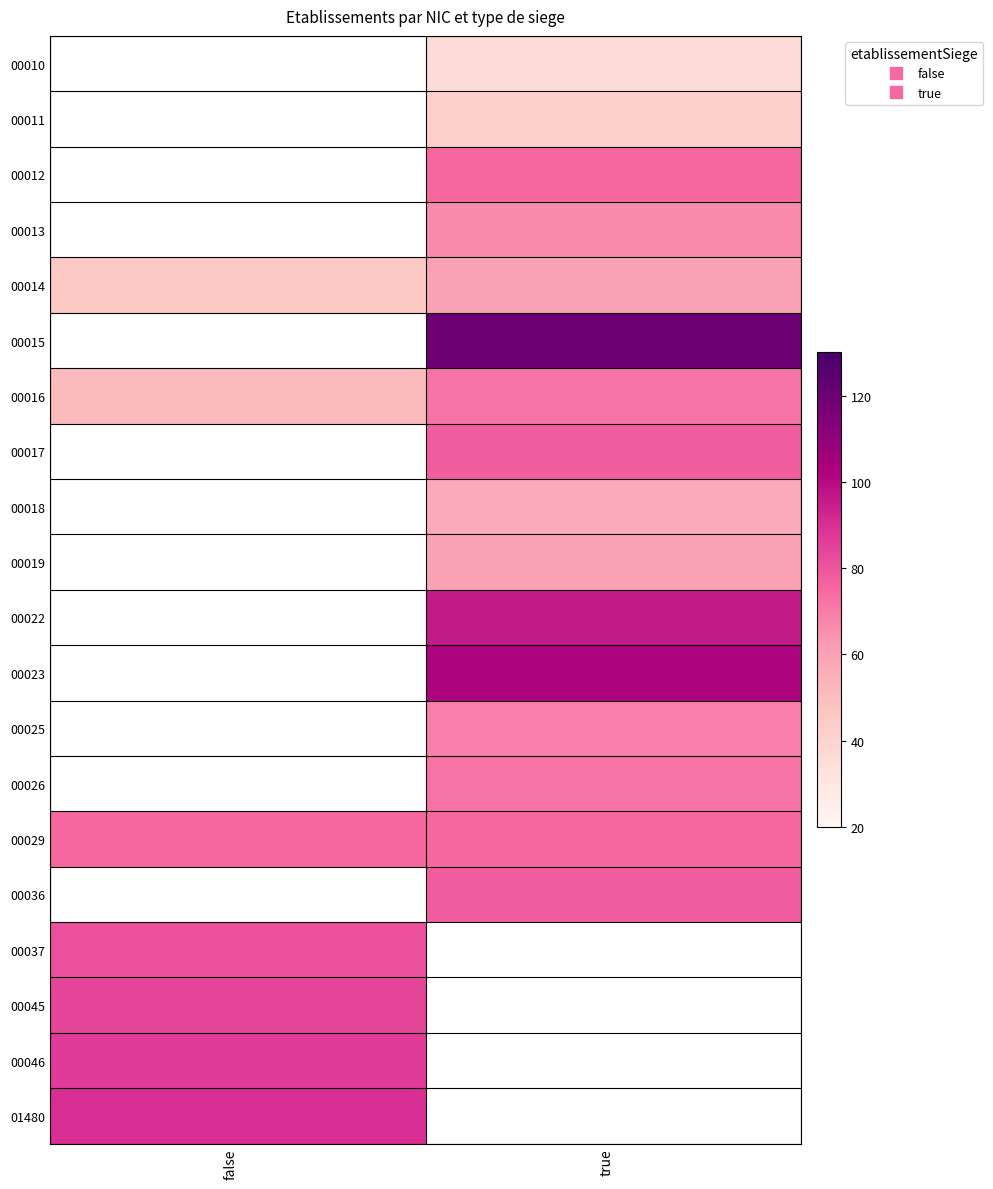

The value of 00036 at true is 122.4. True or false?

False